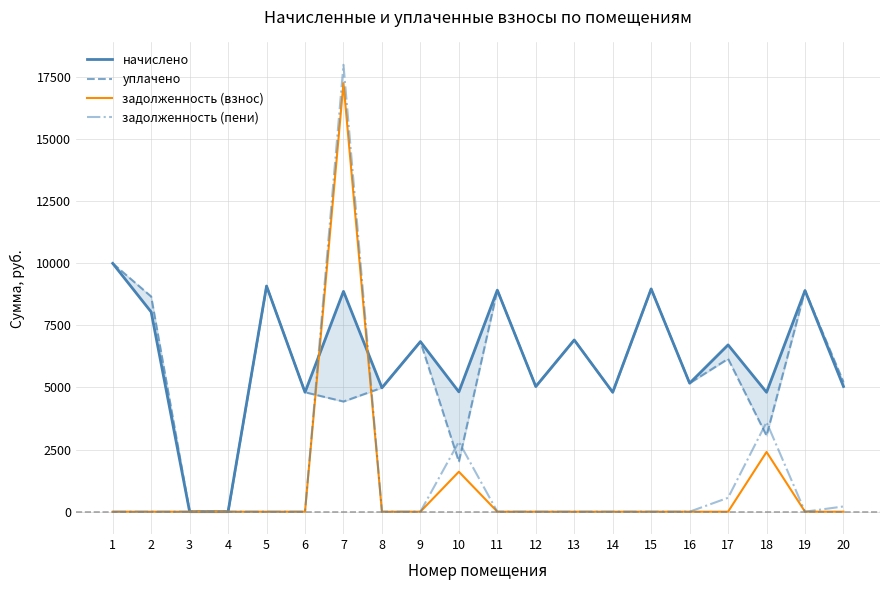

In задолженность (пени), how many points are higher than both neighbors (excluding endpoints)?

3